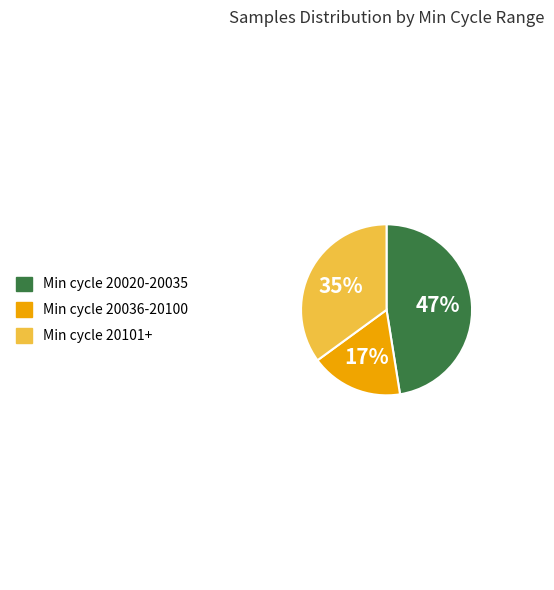

Does any single category account for the majority?

No